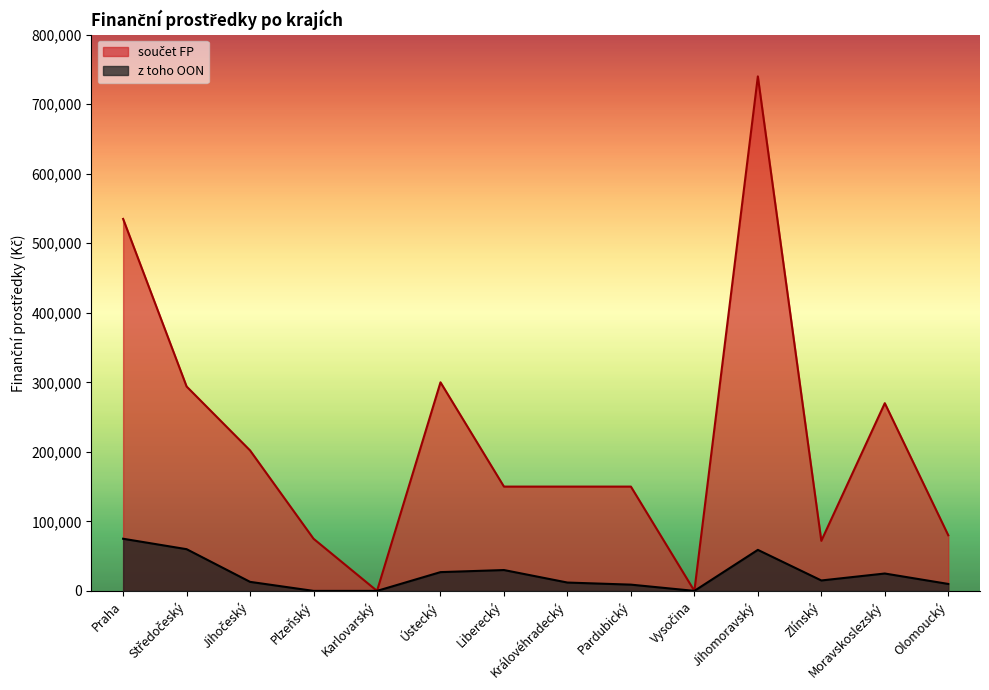

What is the difference between the maximum and minimum values in the z toho OON series?

75000